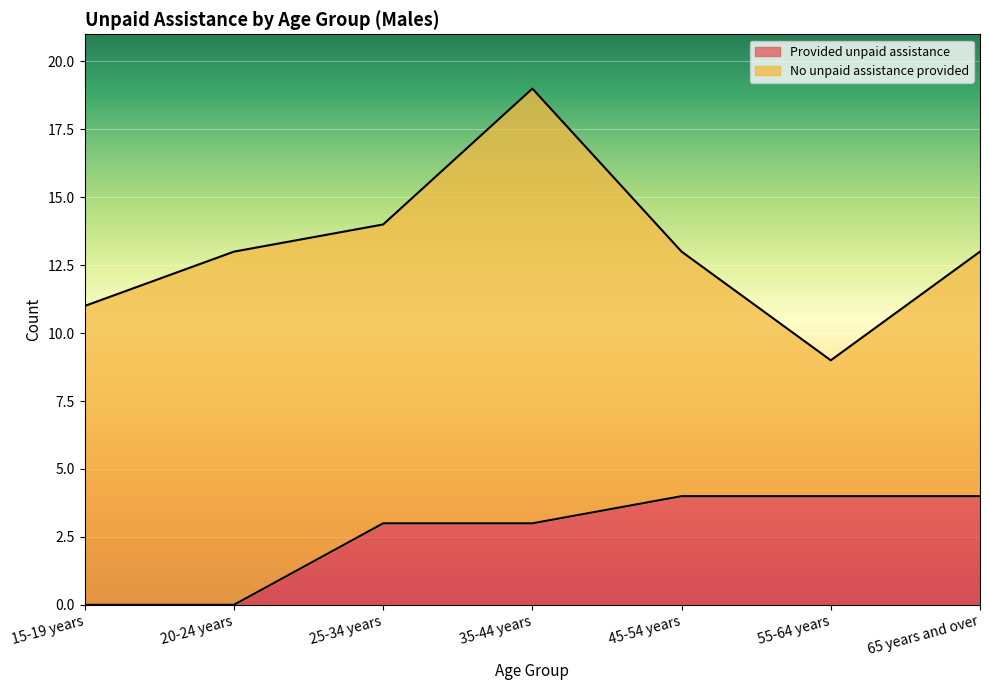

The chart shows a value of 4 at 45-54 years. True or false?

True